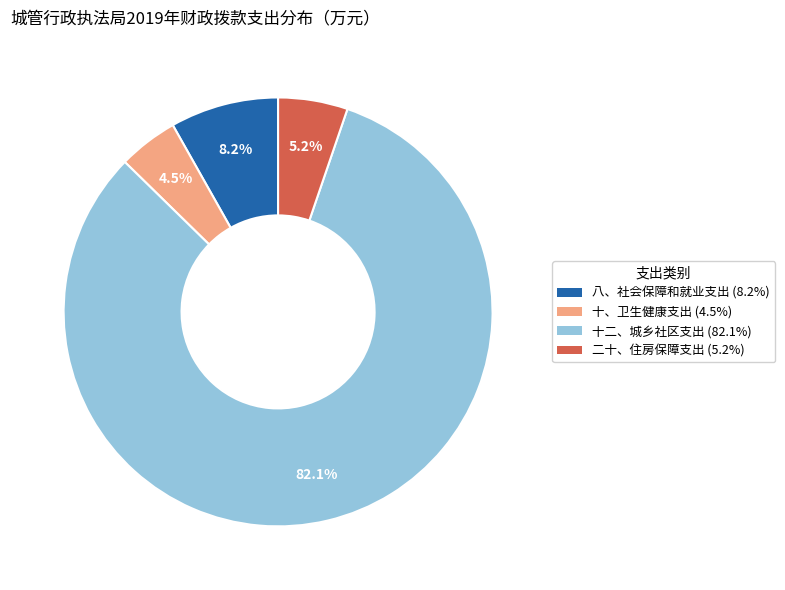

Approximately how many times larger is the value at 二十、住房保障支出 compared to 十、卫生健康支出?

1.2